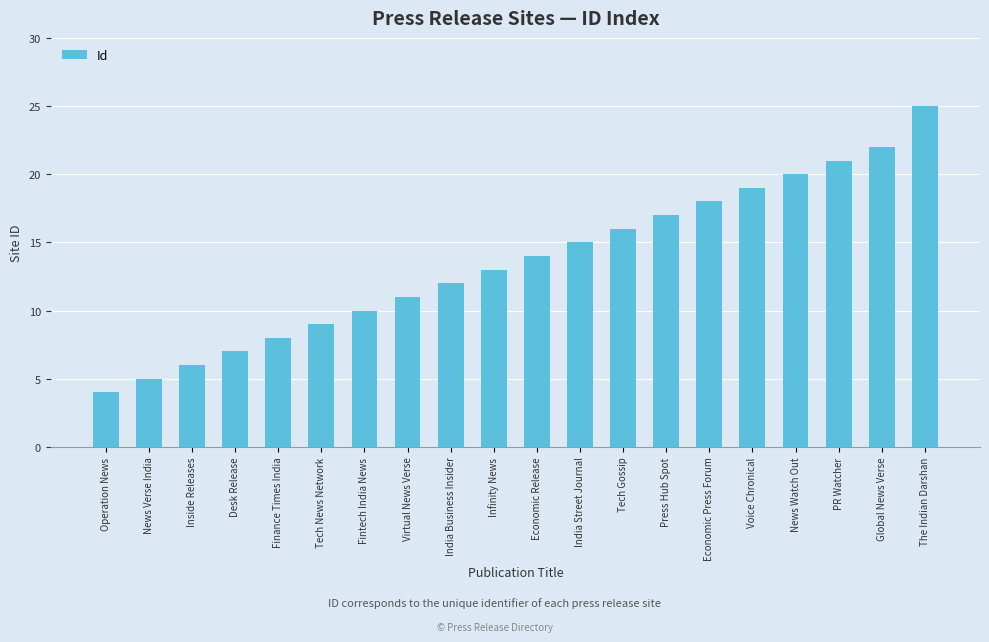

True or false: the data shows 13 at Infinity News.

True